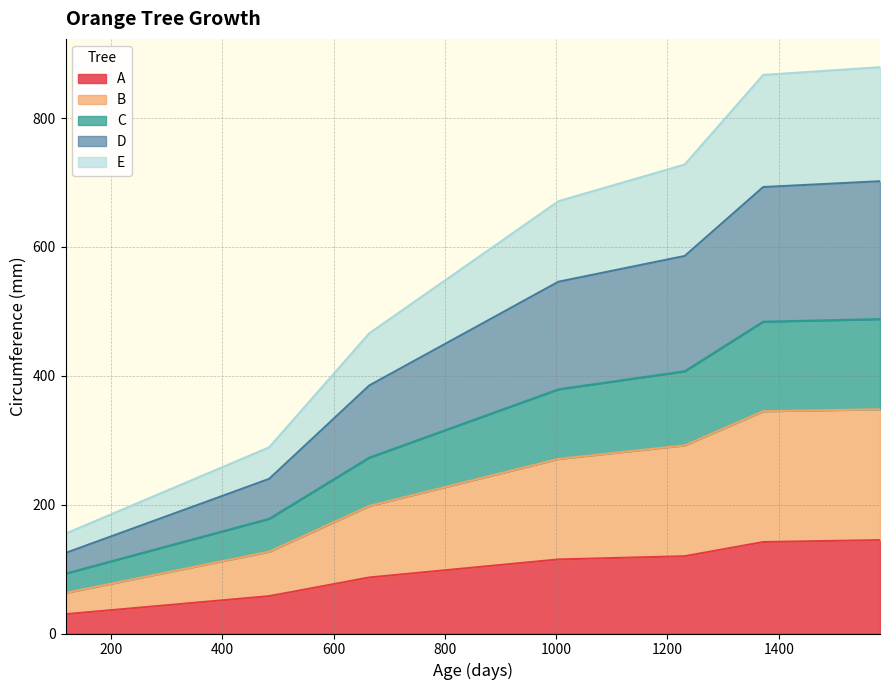

What is the minimum value for A?

30